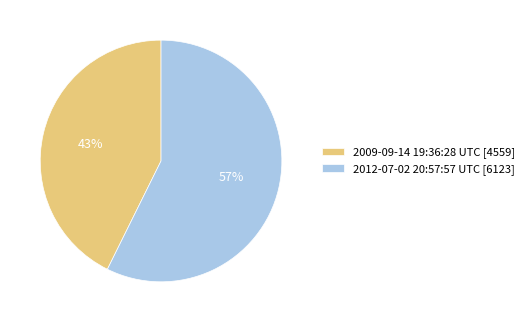

To the nearest percent, what portion does 2009-09-14 19:36:28 UTC represent?

43%